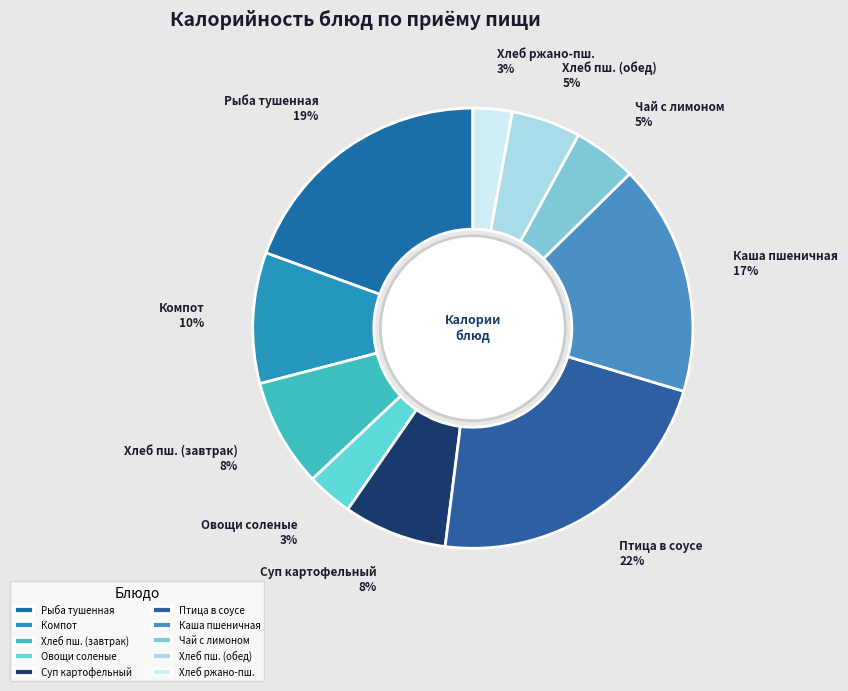

How many slices are in this pie chart?

10